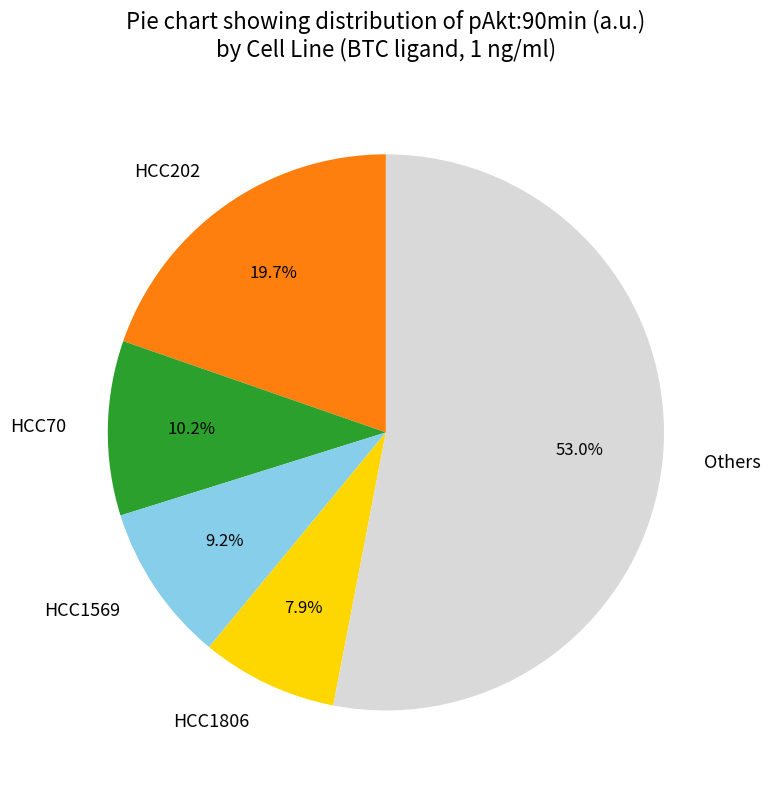

Is there any slice that represents more than half of the pie?

Yes